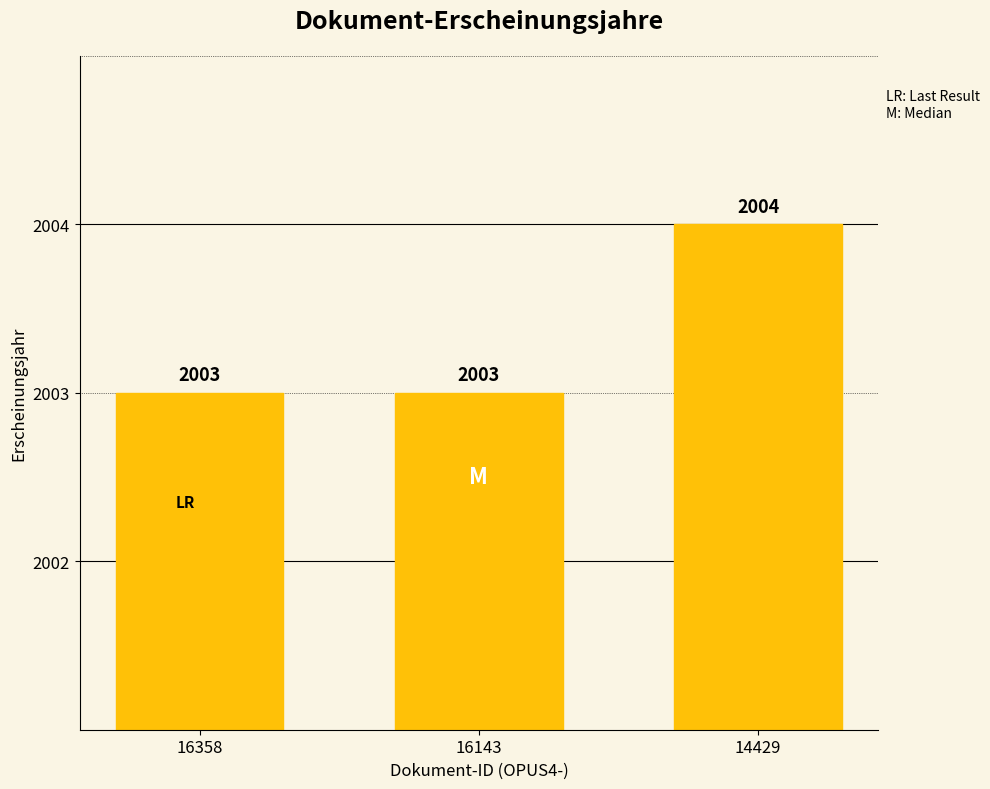

What is the average value?

2003